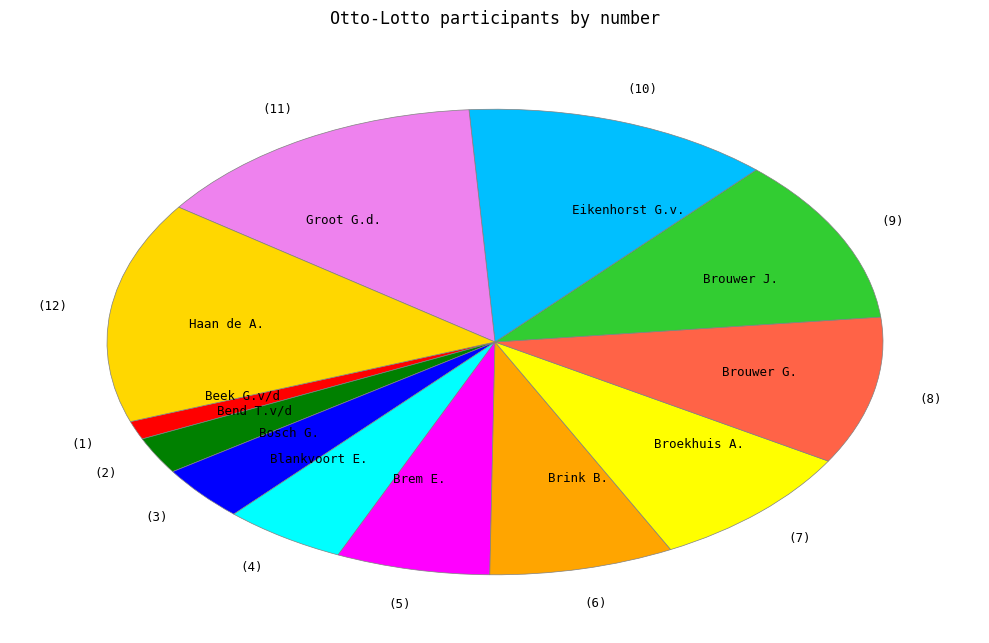

Is the sum of Beek G.v/d and Broekhuis A. greater than half?

No